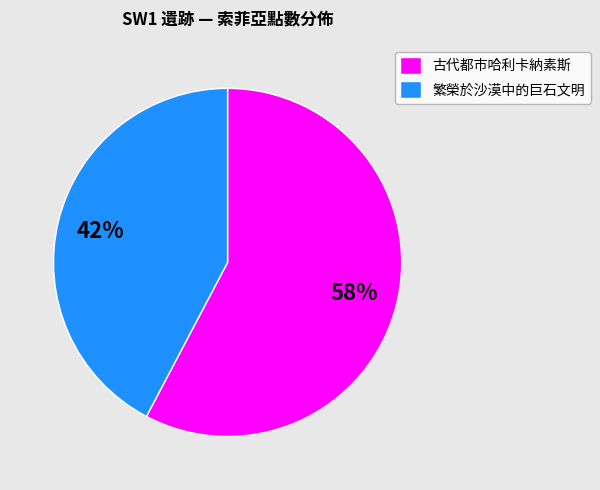

Is the sum of 古代都市哈利卡納素斯 and 繁榮於沙漠中的巨石文明 greater than half?

Yes